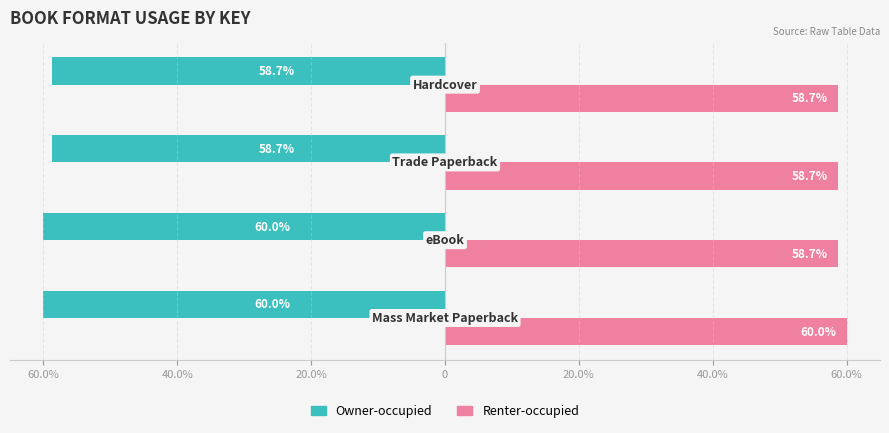

What are all the series names shown in the legend?

Owner-occupied, Renter-occupied